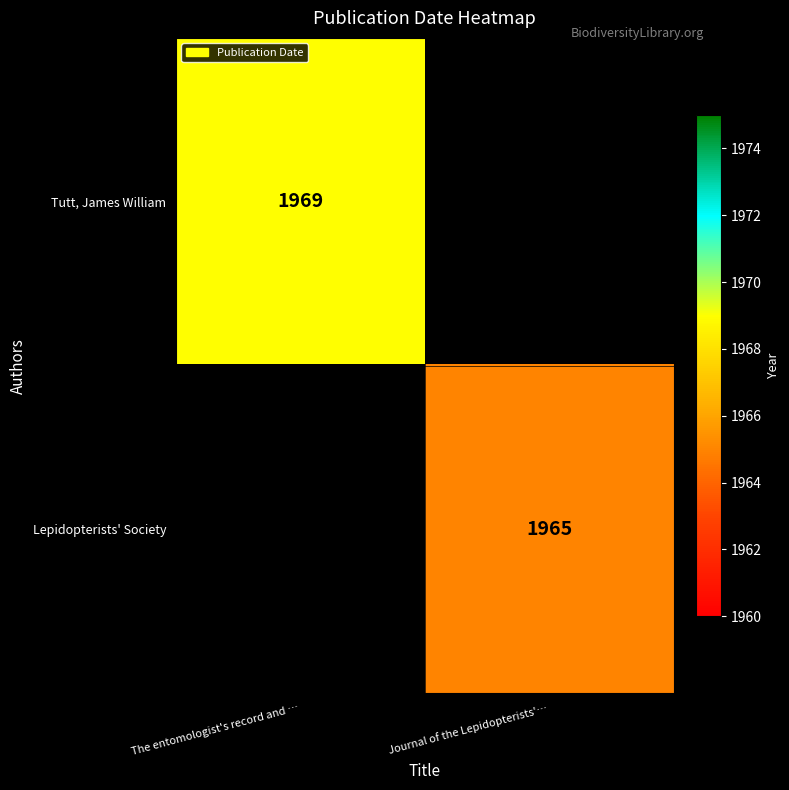

The value of Tutt, James William at The entomologist's record and … is 3388. True or false?

False